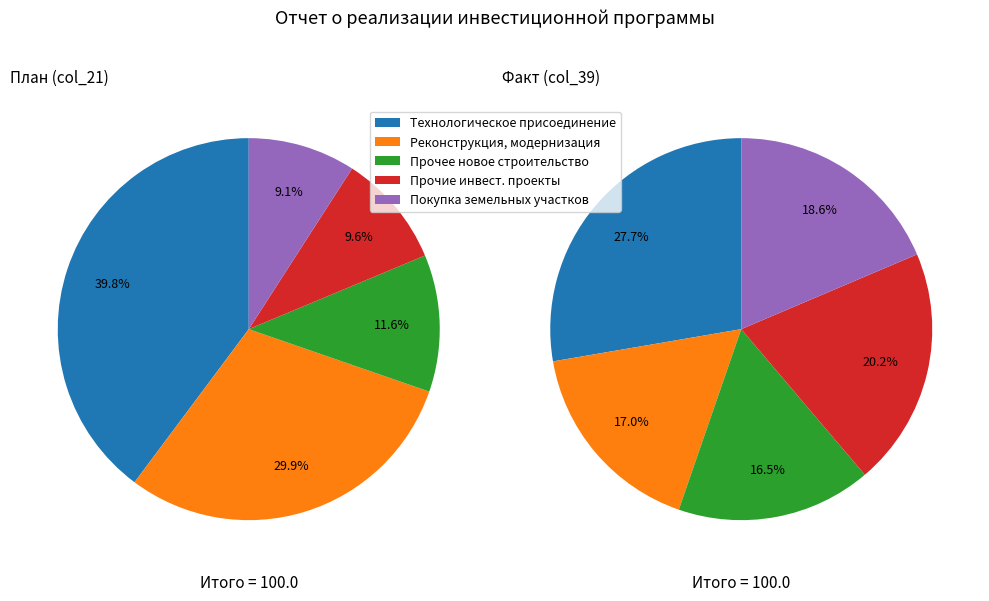

Between Прочие инвестиционные проекты and Реконструкция, модернизация, which is larger?

Прочие инвестиционные проекты